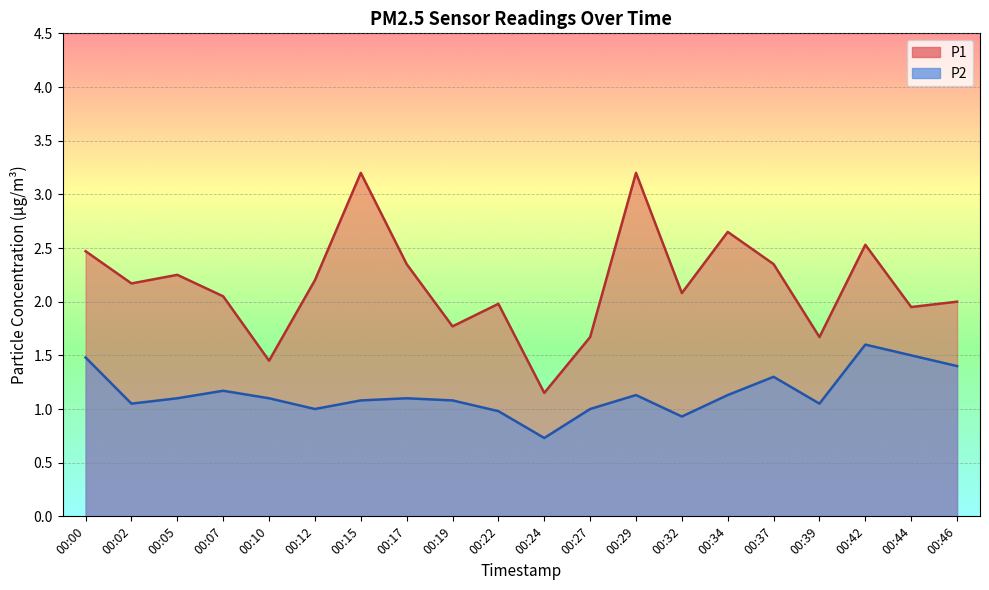

What is the approximate value of P1 at 00:00?

2.5